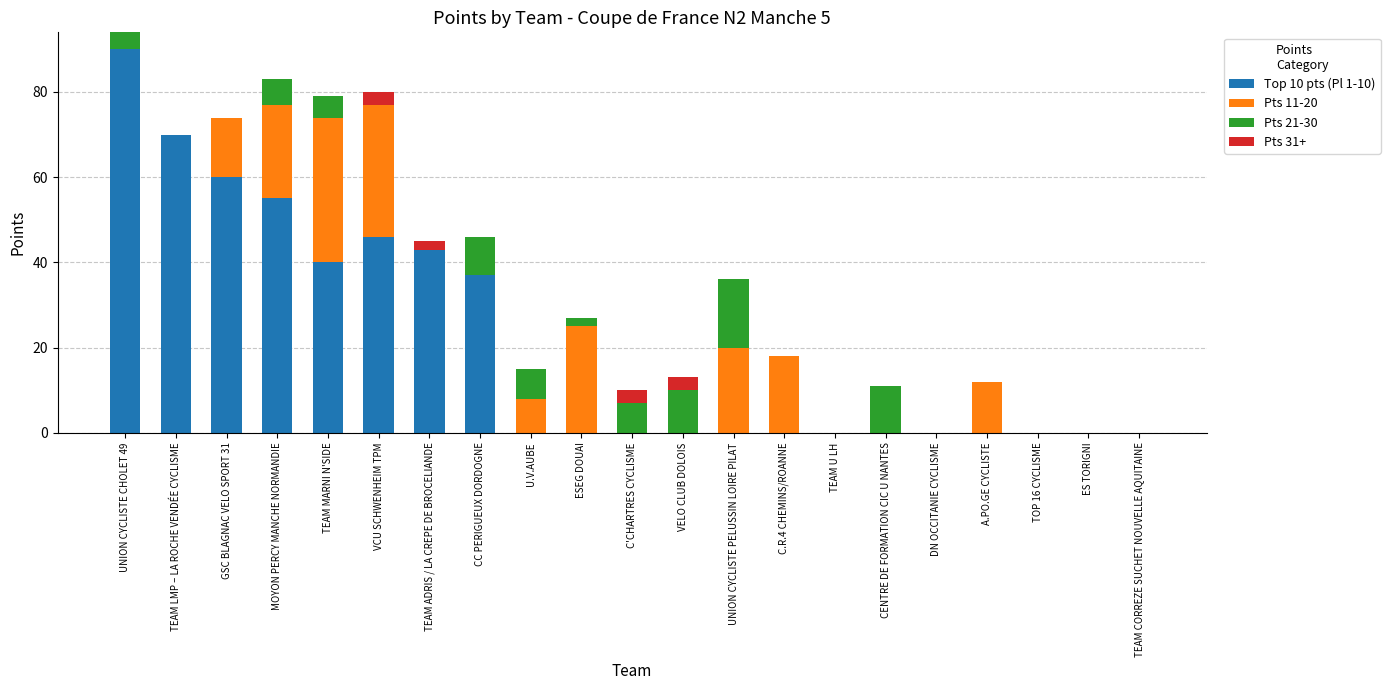

At which category is the sum across all series the highest?

UNION CYCLISTE CHOLET 49